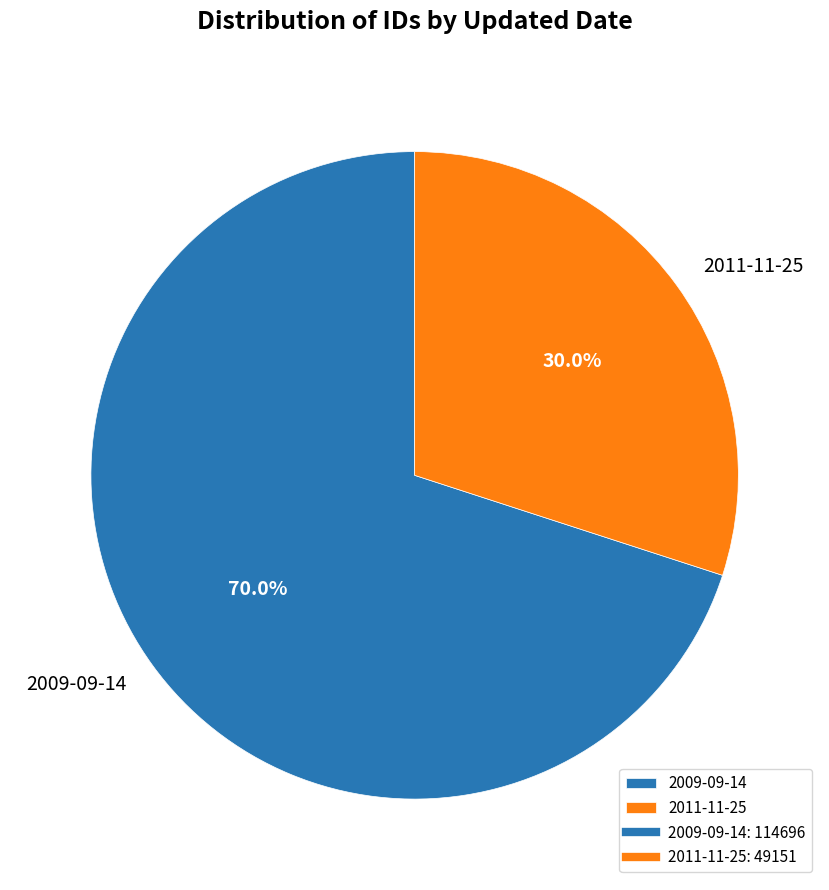

Is 2009-09-14 the majority of the pie?

Yes